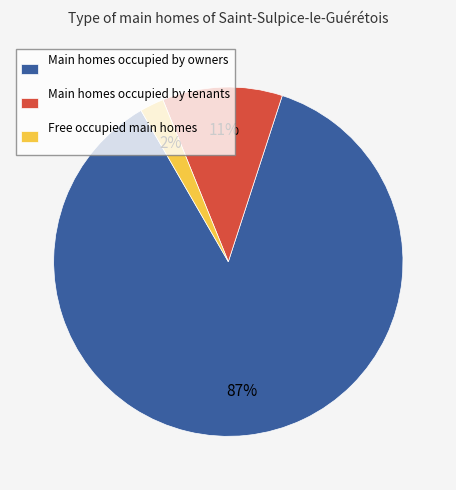

Which has a higher value, Main homes occupied by tenants or Main homes occupied by owners?

Main homes occupied by owners